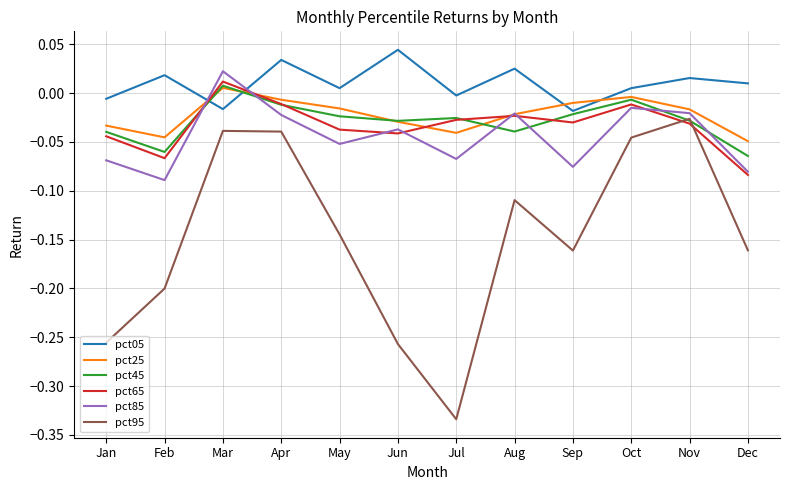

What is the difference between the maximum and second lowest values in the pct95 series?

0.2